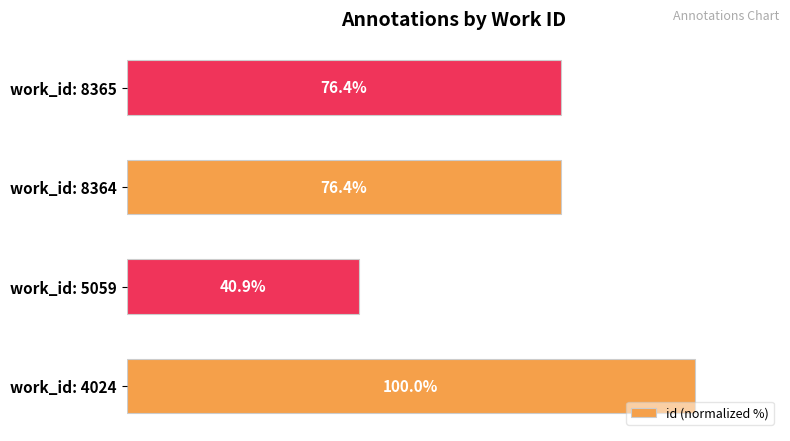

Which has a higher value, work_id: 8364 or work_id: 5059?

work_id: 8364